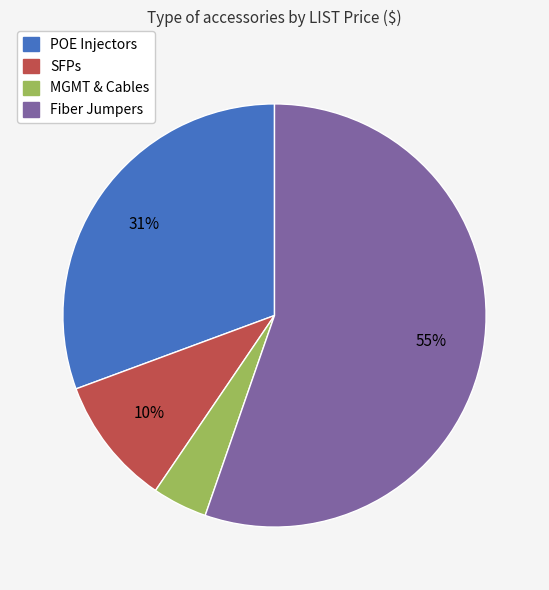

Which has a higher value, MGMT & Cables or POE Injectors?

POE Injectors